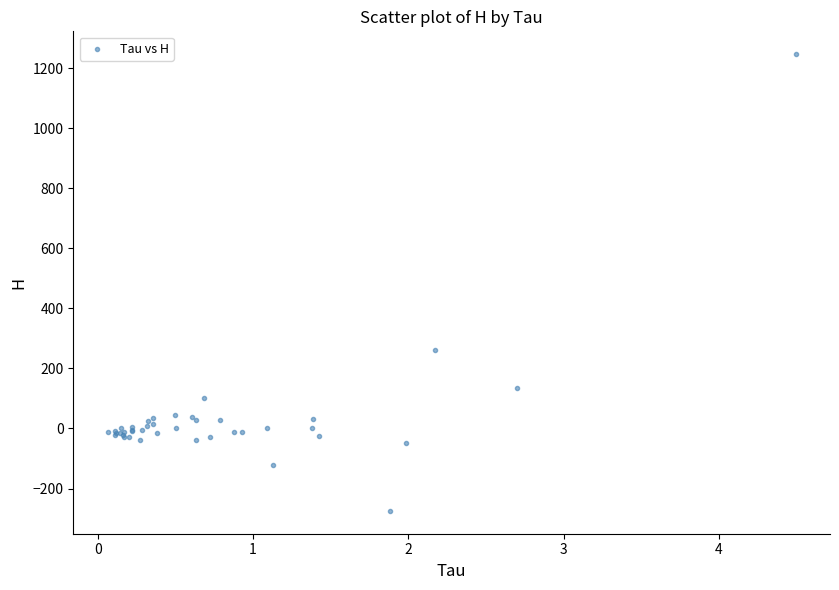

What Y value in the scatter plot is closest to 486?

261.9